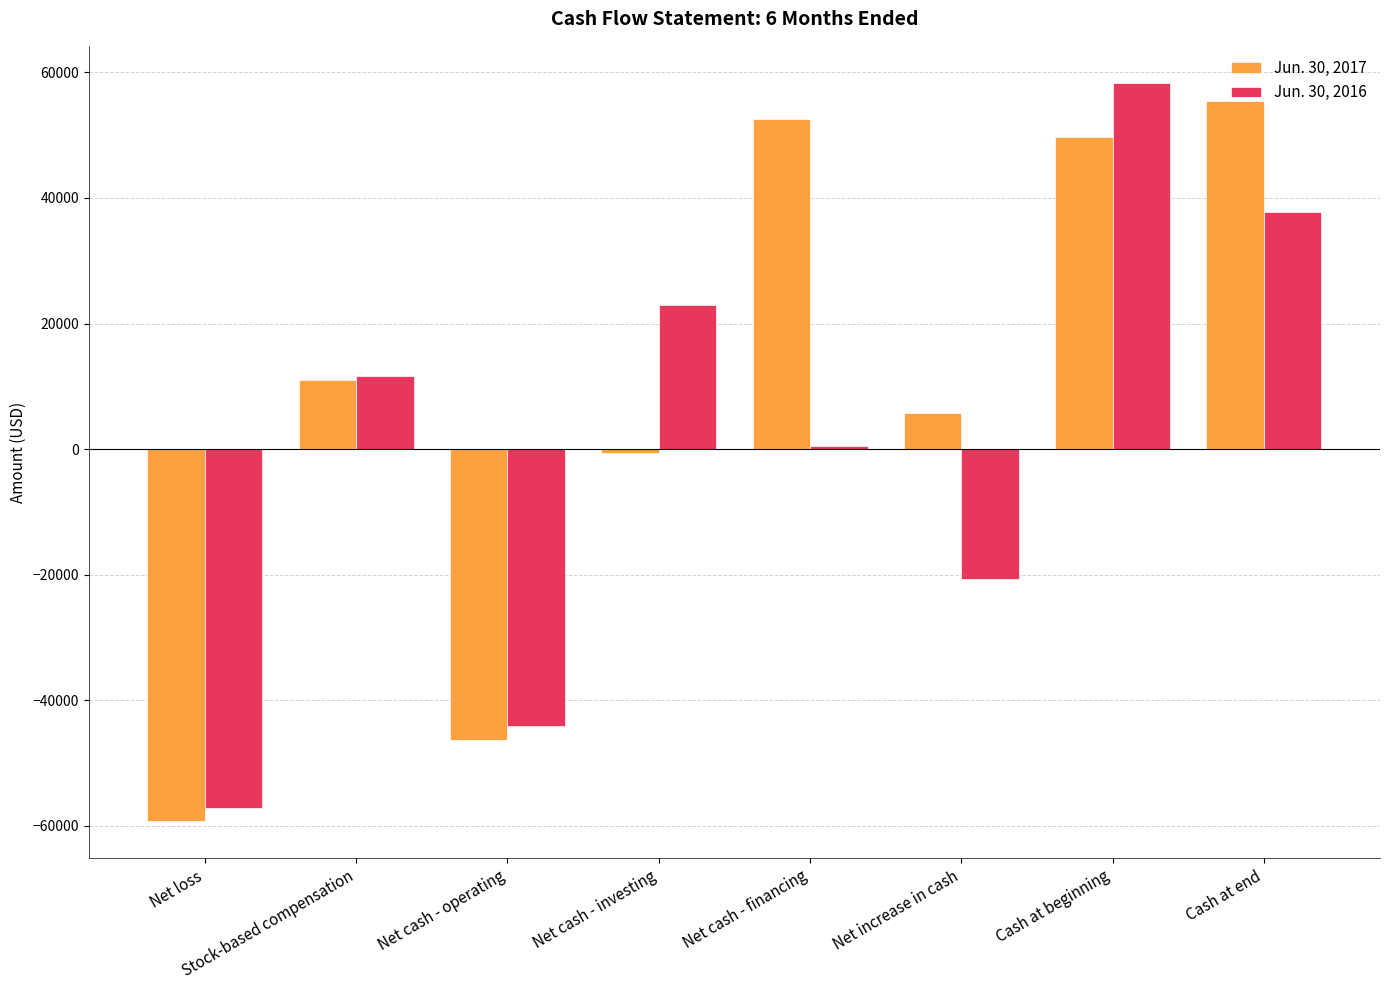

Is the value of Jun. 30, 2017 at Net increase in cash greater than the value of Jun. 30, 2016 at Cash at beginning?

No